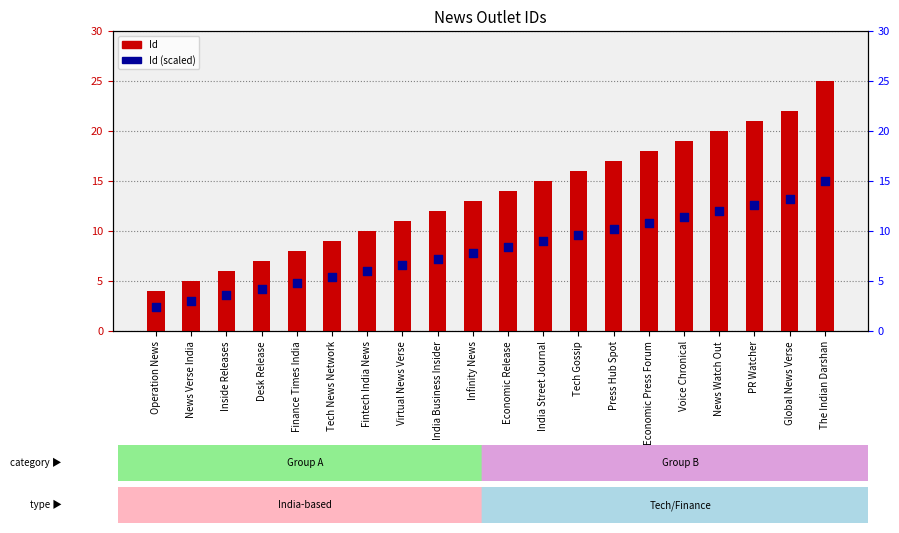

At how many categories does at least one series exceed 23?

1